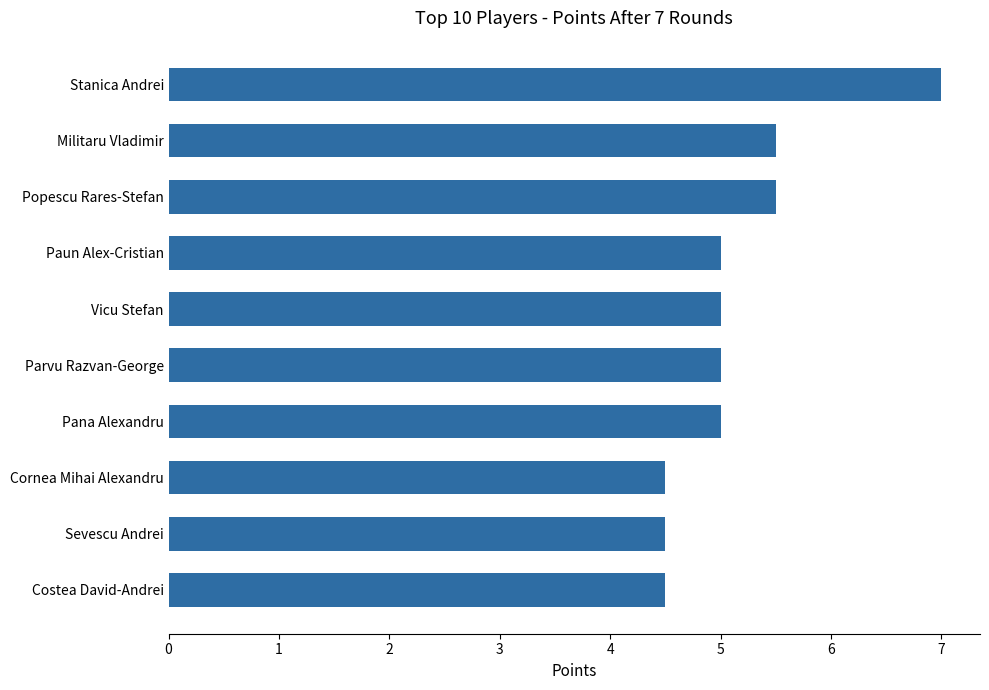

What is the sum of all values?

51.5